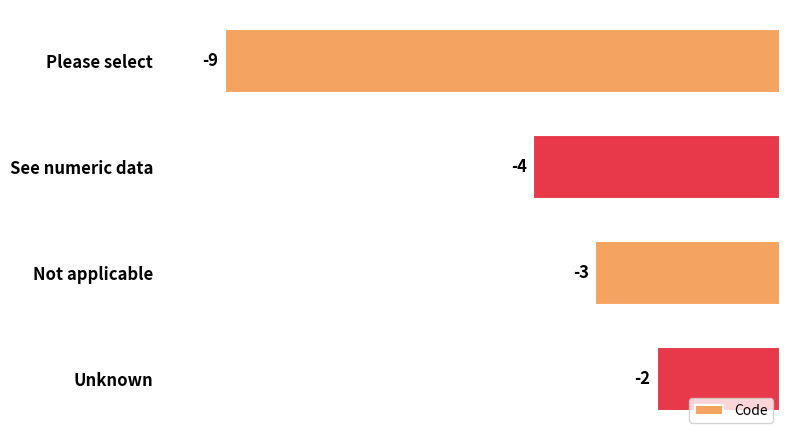

What position from the bottom is Please select?

4